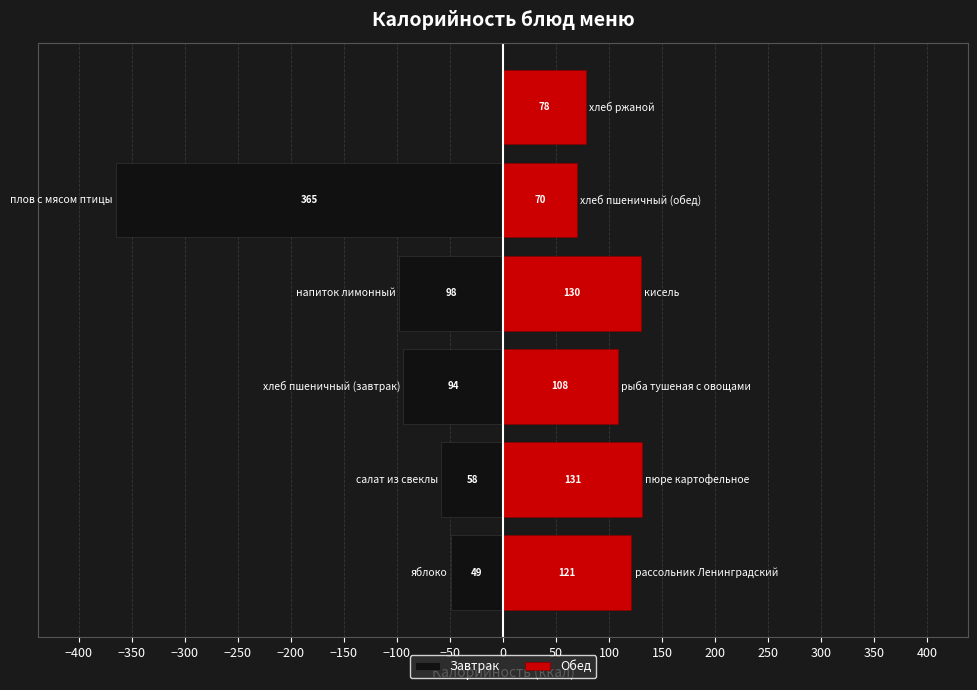

Approximately how many times larger is the value at рыба тушеная с овощами compared to хлеб пшеничный (завтрак)?

1.1